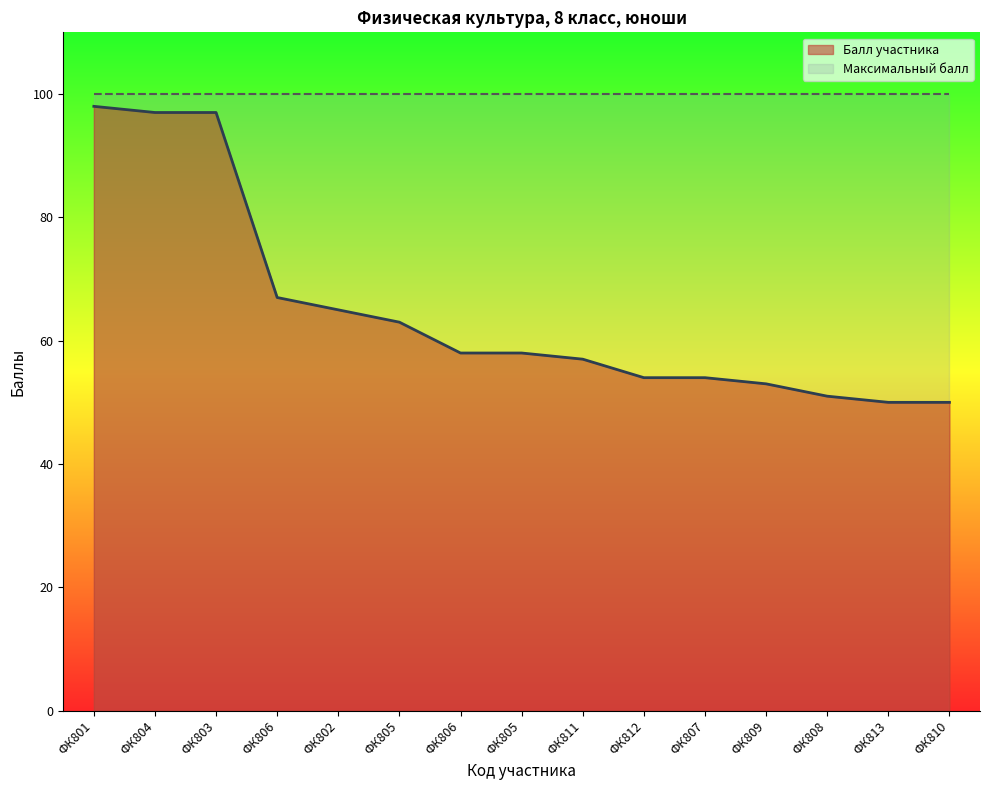

Which has a higher value, ФК805 or ФК806?

ФК806